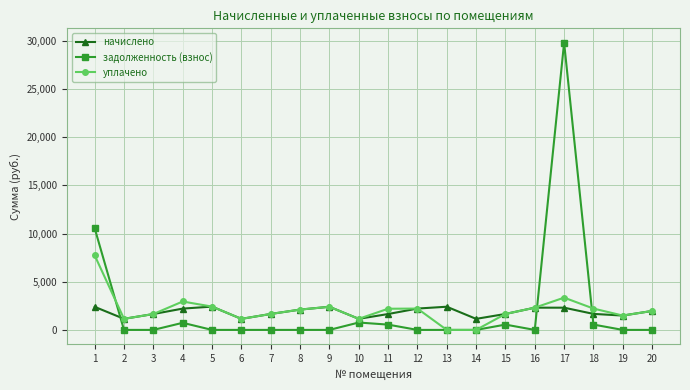

Is this an area chart (filled region under the line)?

No